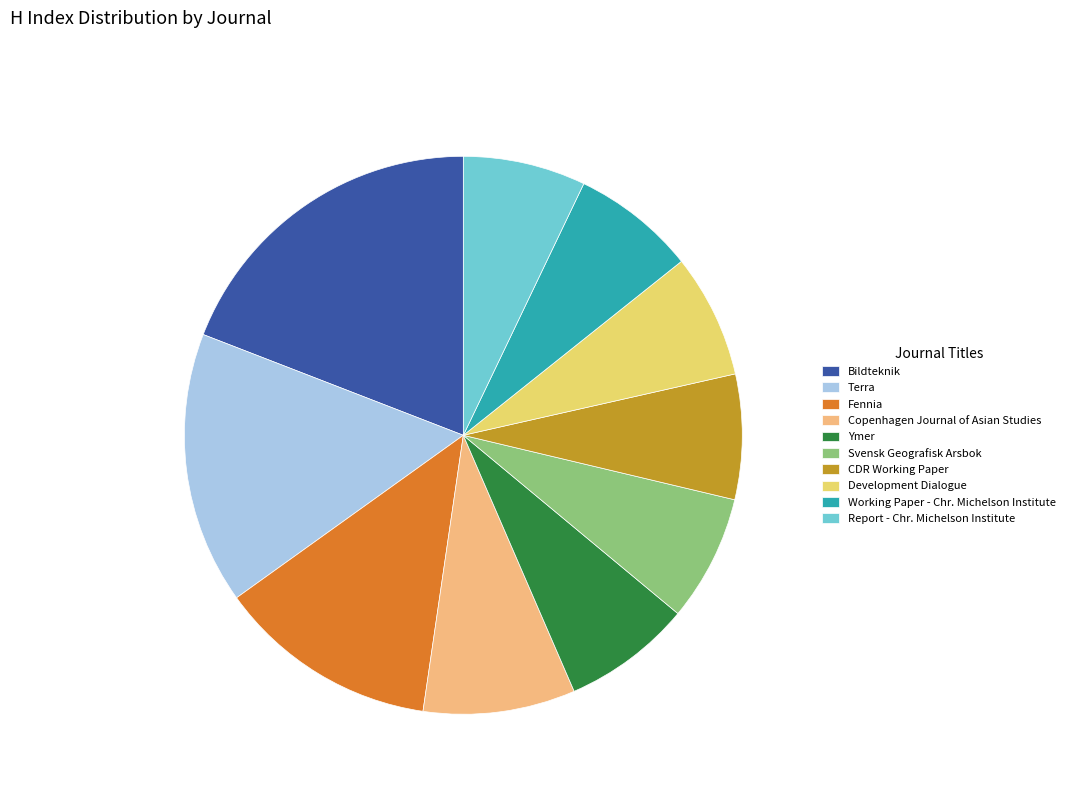

The Development Dialogue slice represents 7% of the pie. True or false?

True